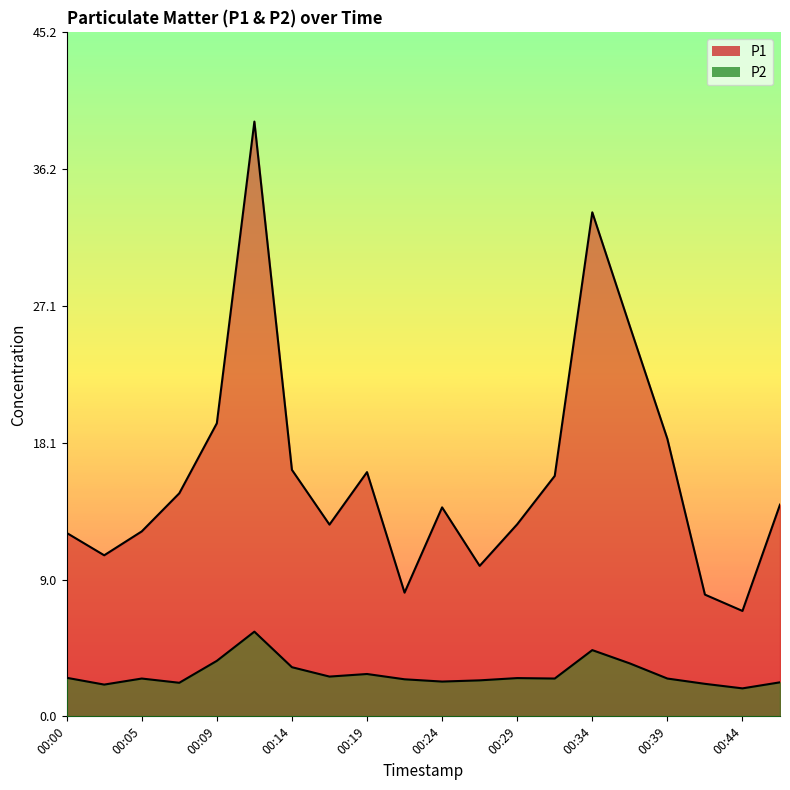

Which series has the largest range (max minus min)?

P1